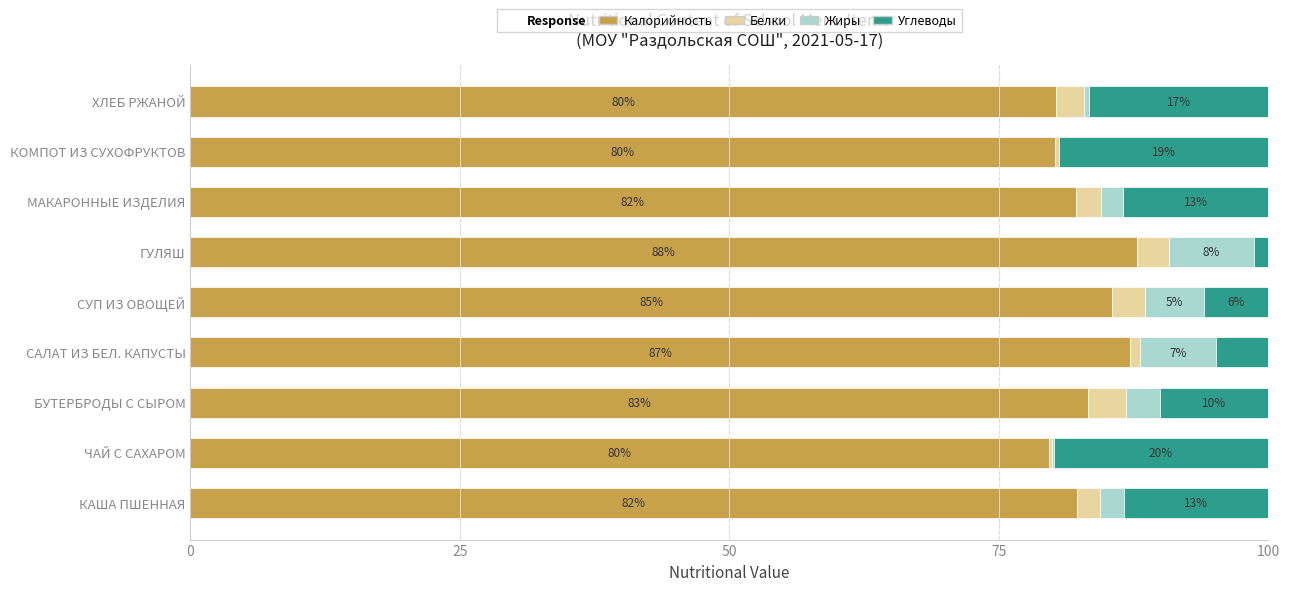

What is the total value across all series at ЧАЙ С САХАРОМ?

100.0